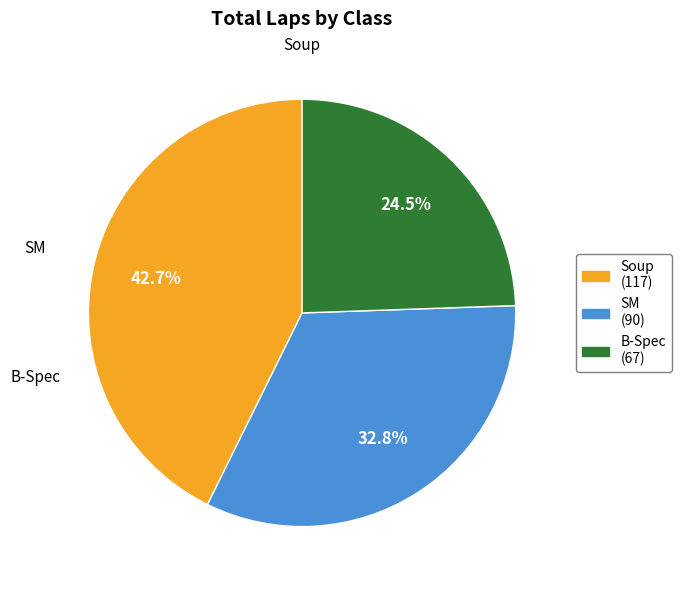

Between Soup and SM, which is larger?

Soup